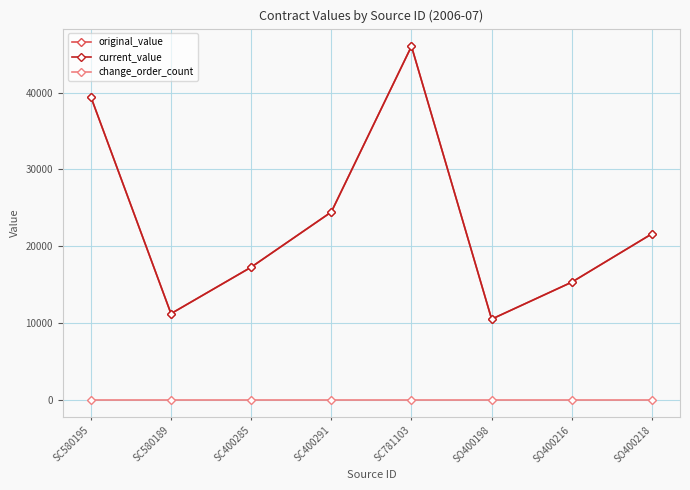

At which label is change_order_count closest to 0?

SC580195